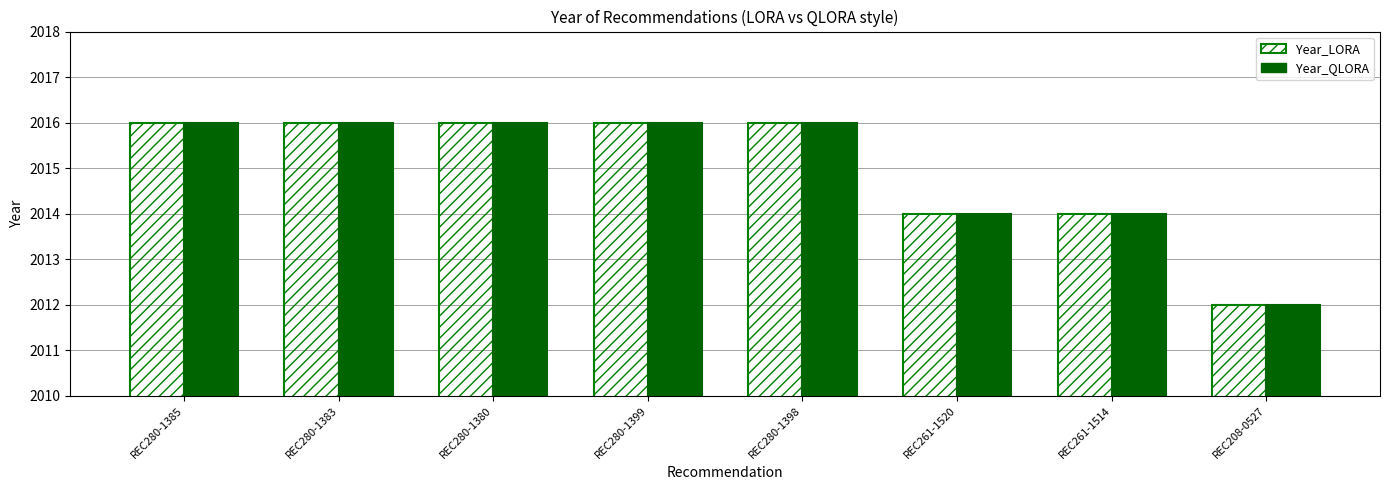

What is the approximate value of Year_LORA at REC261-1514?

2014